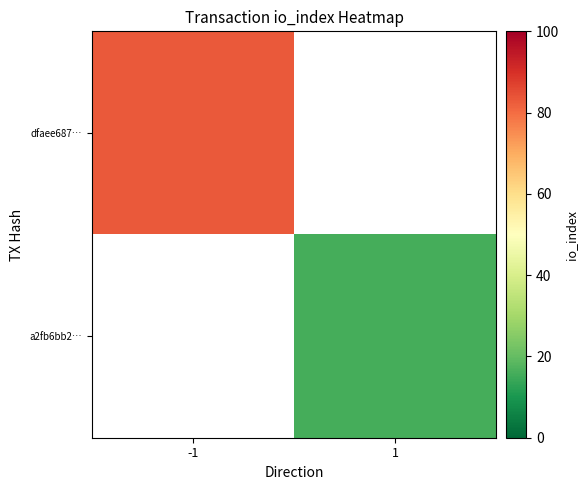

How many data points does each series have?

2